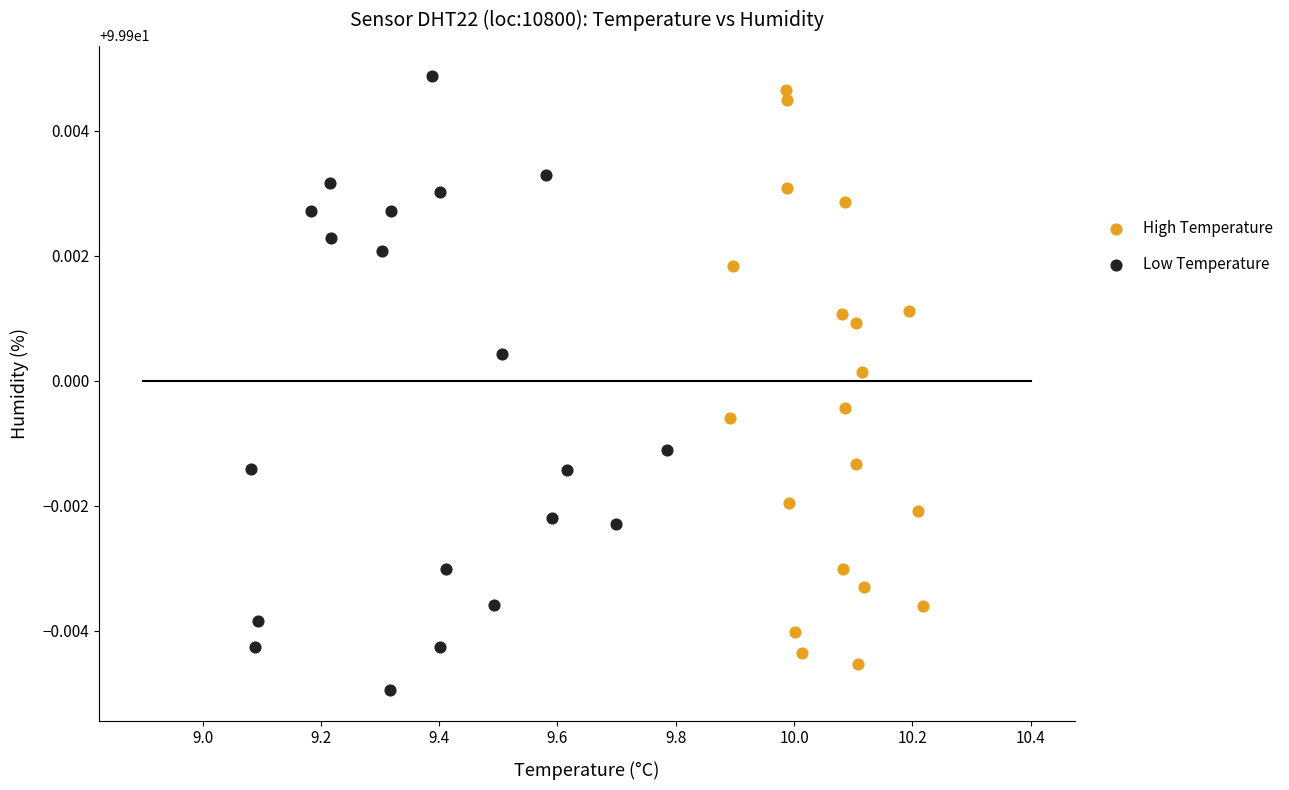

What are all the series names shown in the legend?

High Temperature, Low Temperature